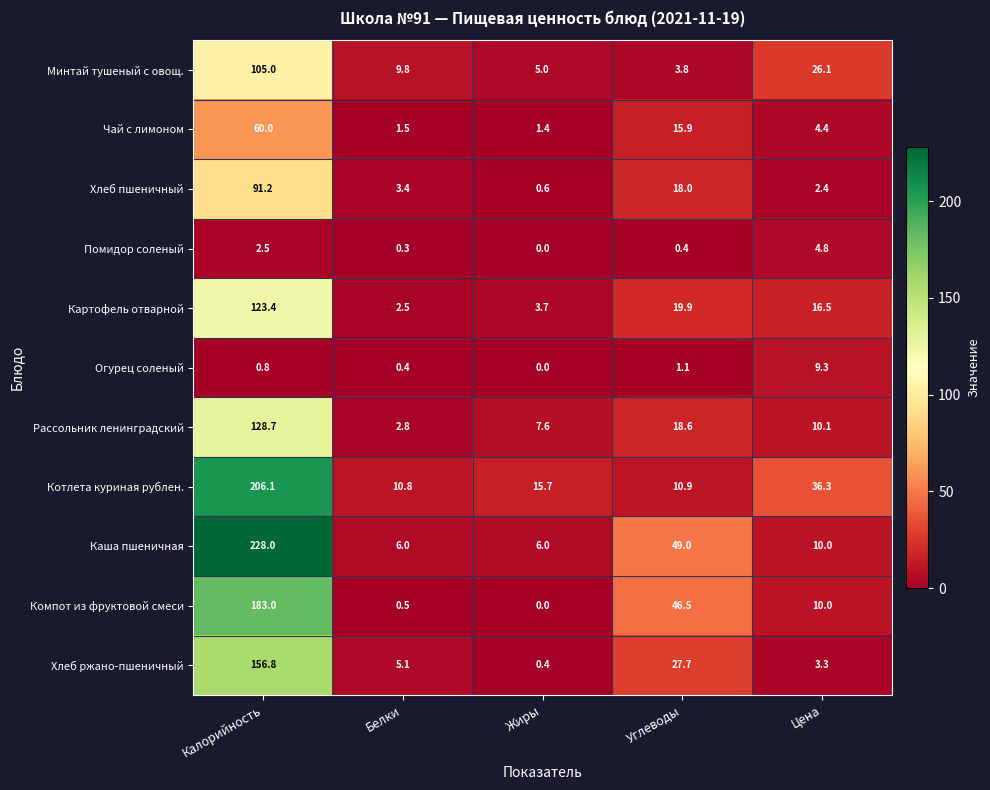

Which series has the widest spread of values?

Каша пшеничная